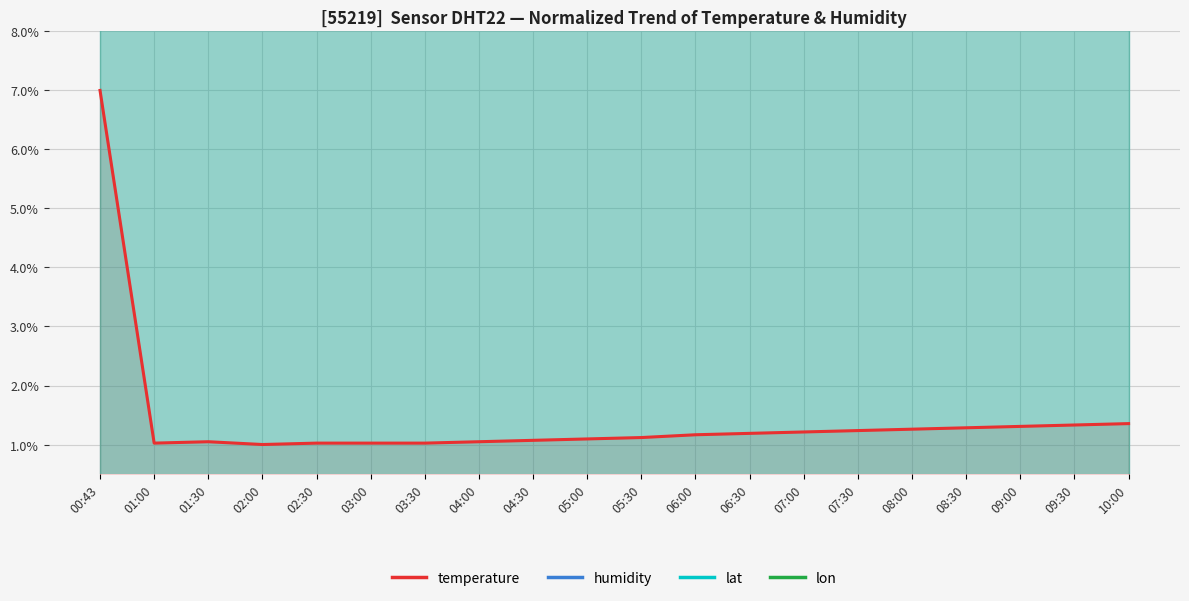

Reading left to right, transcribe all the data shown in this chart.

temperature: 7.0	1.0	1.0	1.0	1.0	1.0	1.0	1.0	1.1	1.1	1.1	1.2	1.2	1.2	1.2	1.3	1.3	1.3	1.3	1.4
humidity: 50.0	50.0	50.0	50.0	50.0	50.0	50.0	50.0	50.0	50.0	50.0	50.0	50.0	50.0	50.0	50.0	50.0	50.0	50.0	50.0
lat: 50.0	50.0	50.0	50.0	50.0	50.0	50.0	50.0	50.0	50.0	50.0	50.0	50.0	50.0	50.0	50.0	50.0	50.0	50.0	50.0
lon: 50.0	50.0	50.0	50.0	50.0	50.0	50.0	50.0	50.0	50.0	50.0	50.0	50.0	50.0	50.0	50.0	50.0	50.0	50.0	50.0